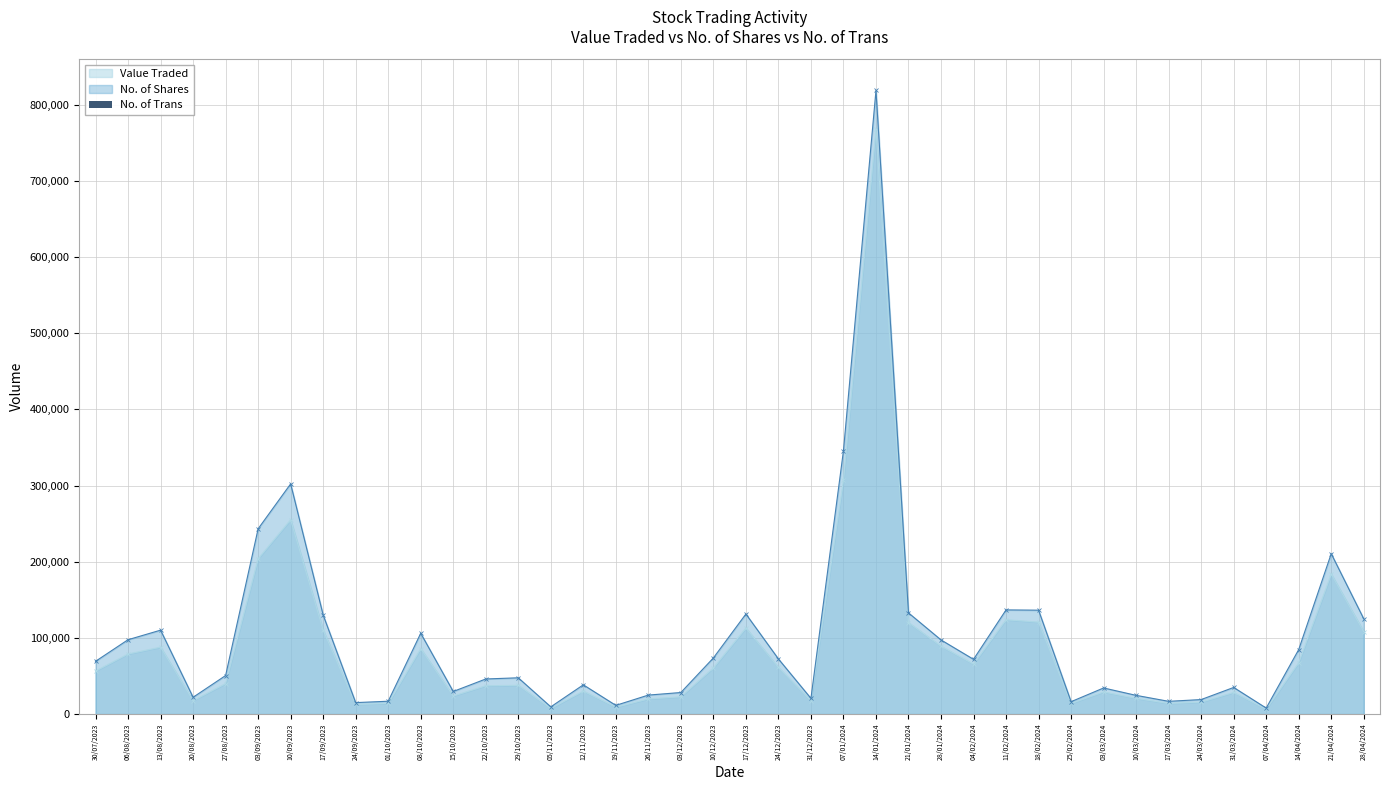

Count the number of categories in the chart.

40